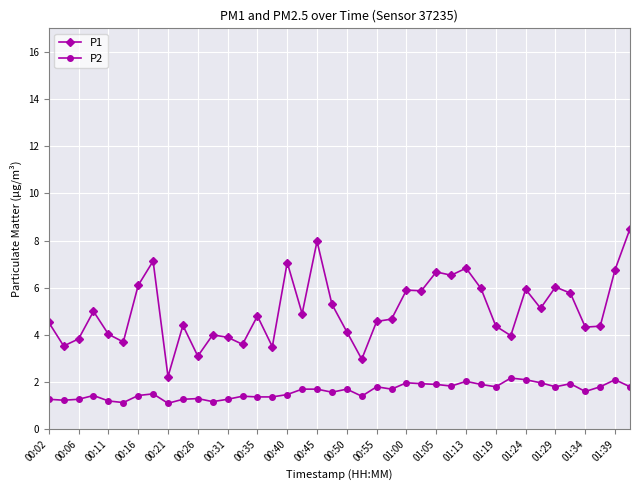

Which series has the widest spread of values?

P1